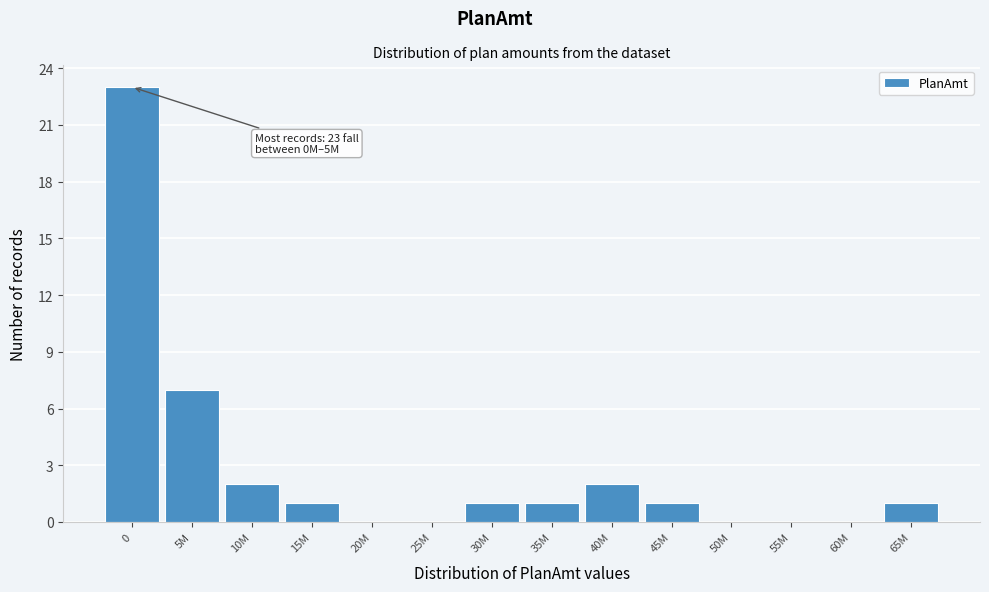

Reading right to left, list all the values displayed in this chart.

65M=1	60M=0	55M=0	50M=0	45M=1	40M=2	35M=1	30M=1	25M=0	20M=0	15M=1	10M=2	5M=7	0=23